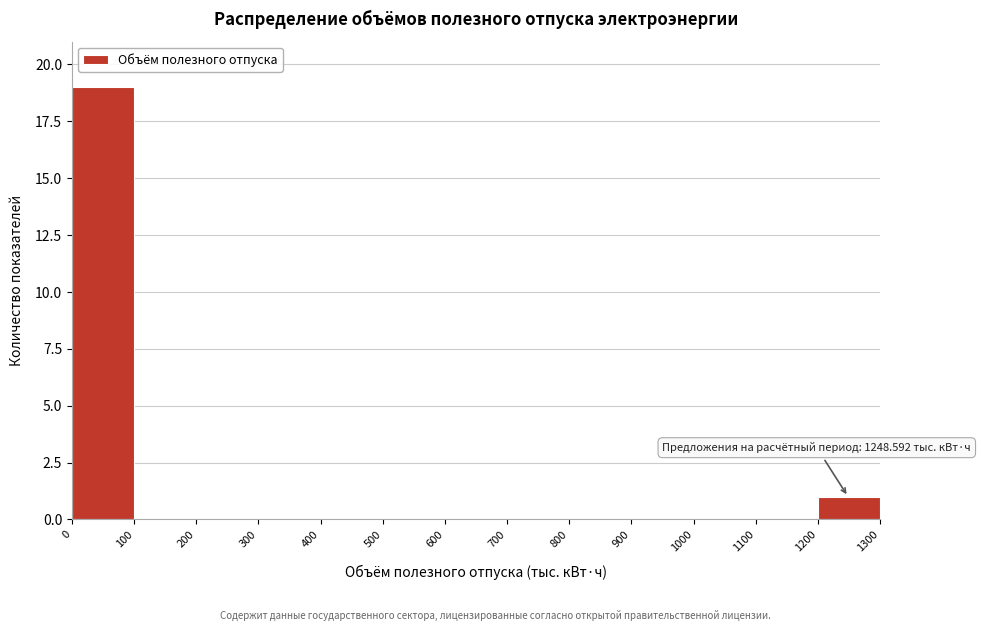

Over which range of the x-axis is the bar tallest?

0 to 100